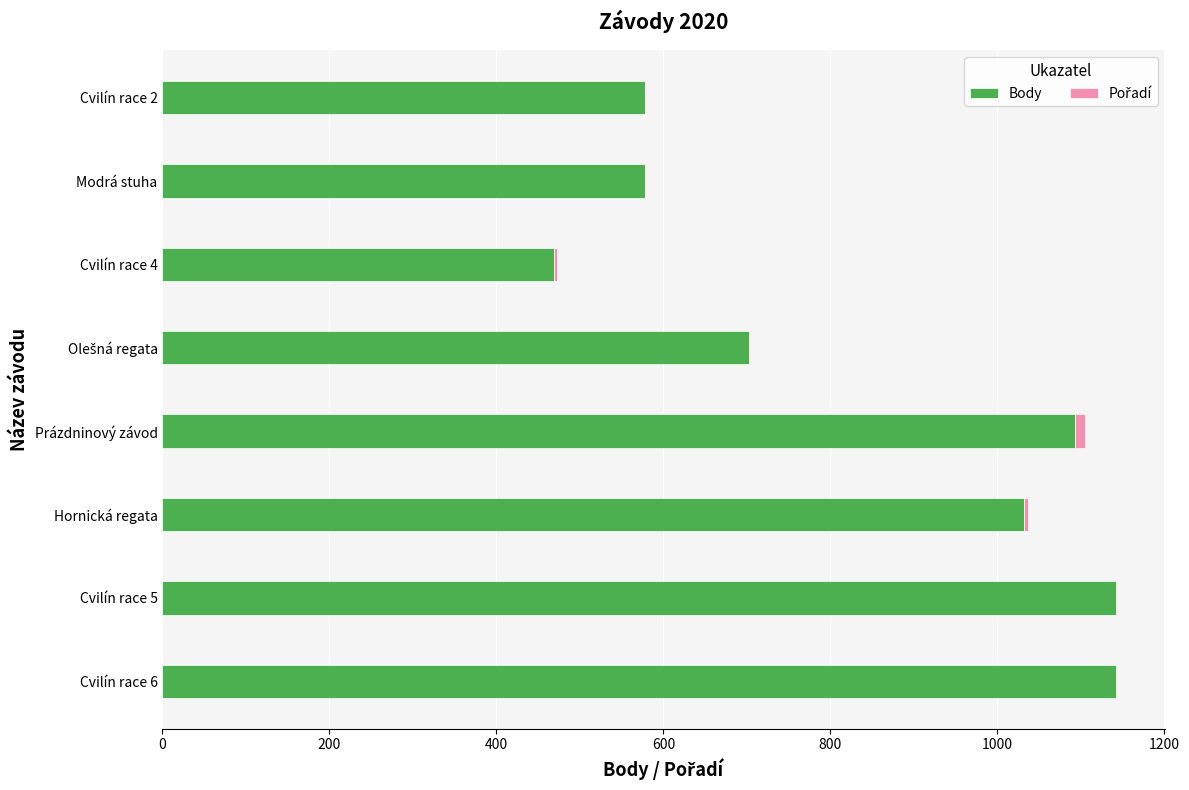

True or false: Body has a value of 1619 at Prázdninový závod.

False